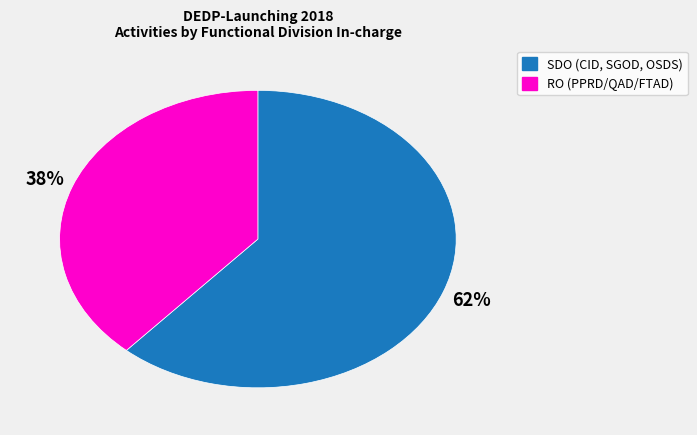

Rank the categories by value from lowest to highest.

RO (PPRD/QAD/FTAD), SDO (CID, SGOD, OSDS)